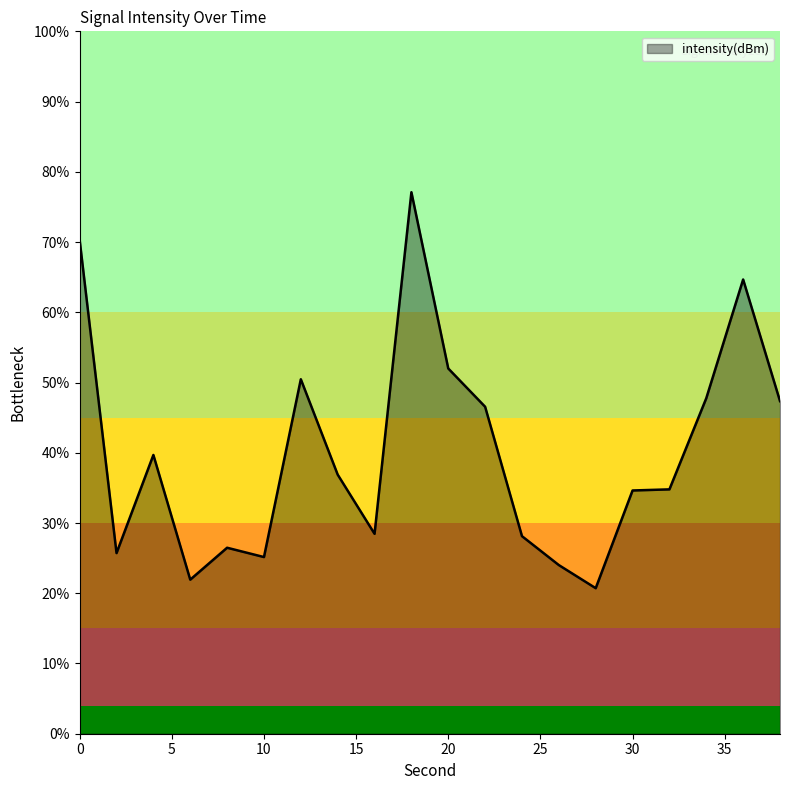

How many lines are shown in the chart?

1